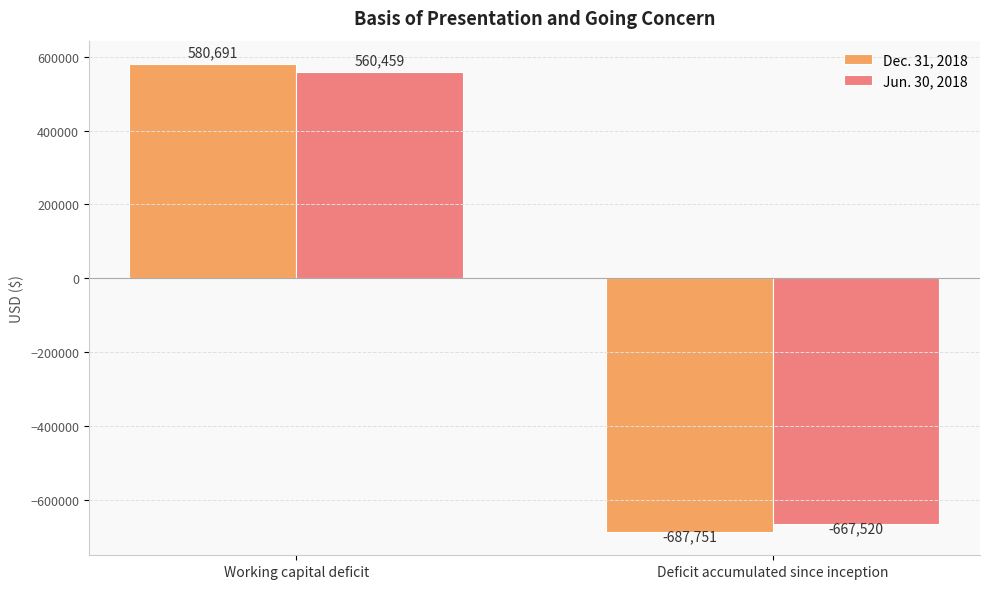

What is the label of the 2nd bar from the left?

Deficit accumulated since inception